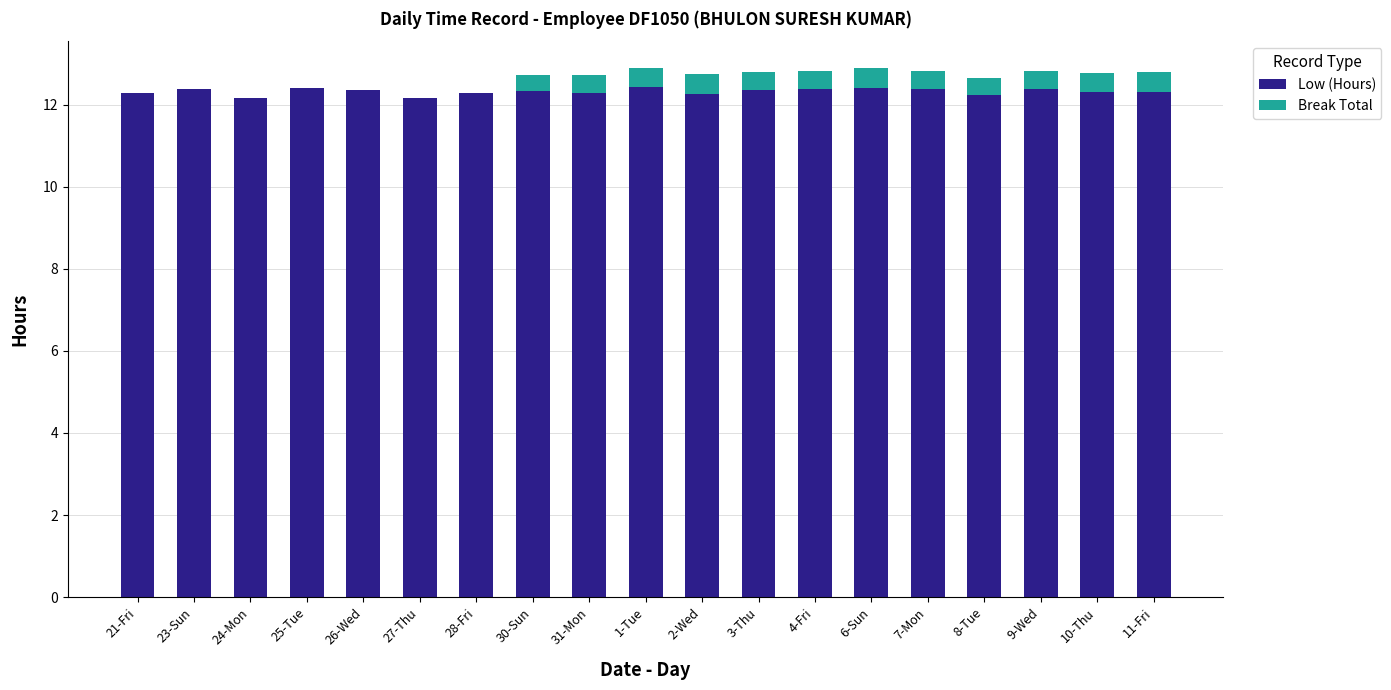

What is the maximum value for Low (Hours)?

12.4